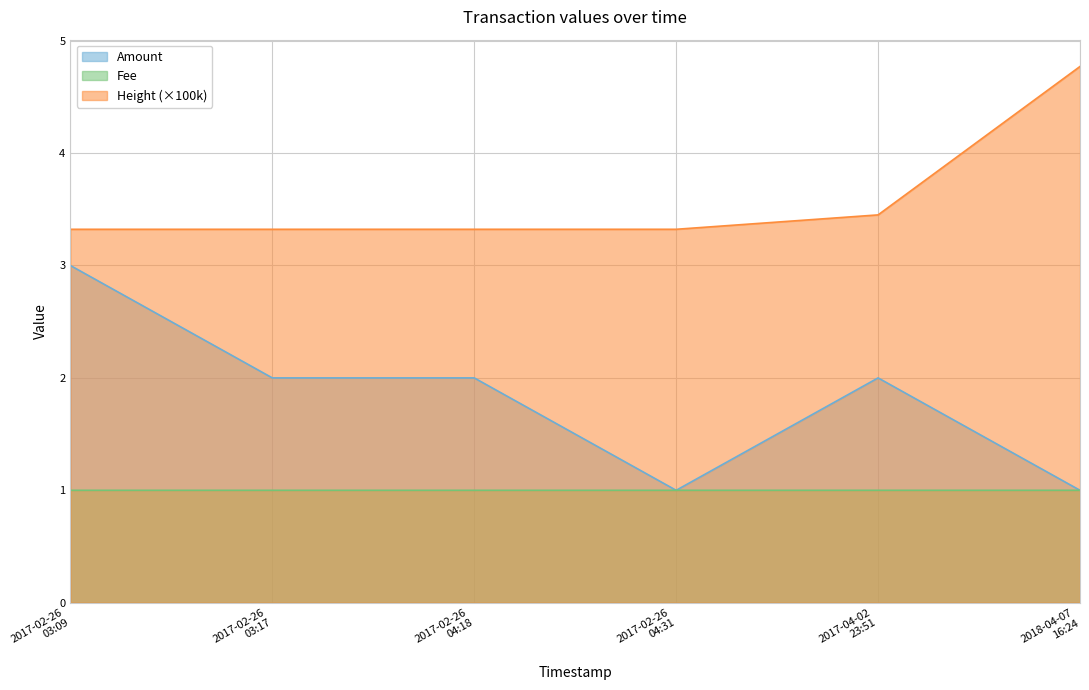

List the series in order of their peak value, lowest first.

Fee, Amount, Height (×100k)